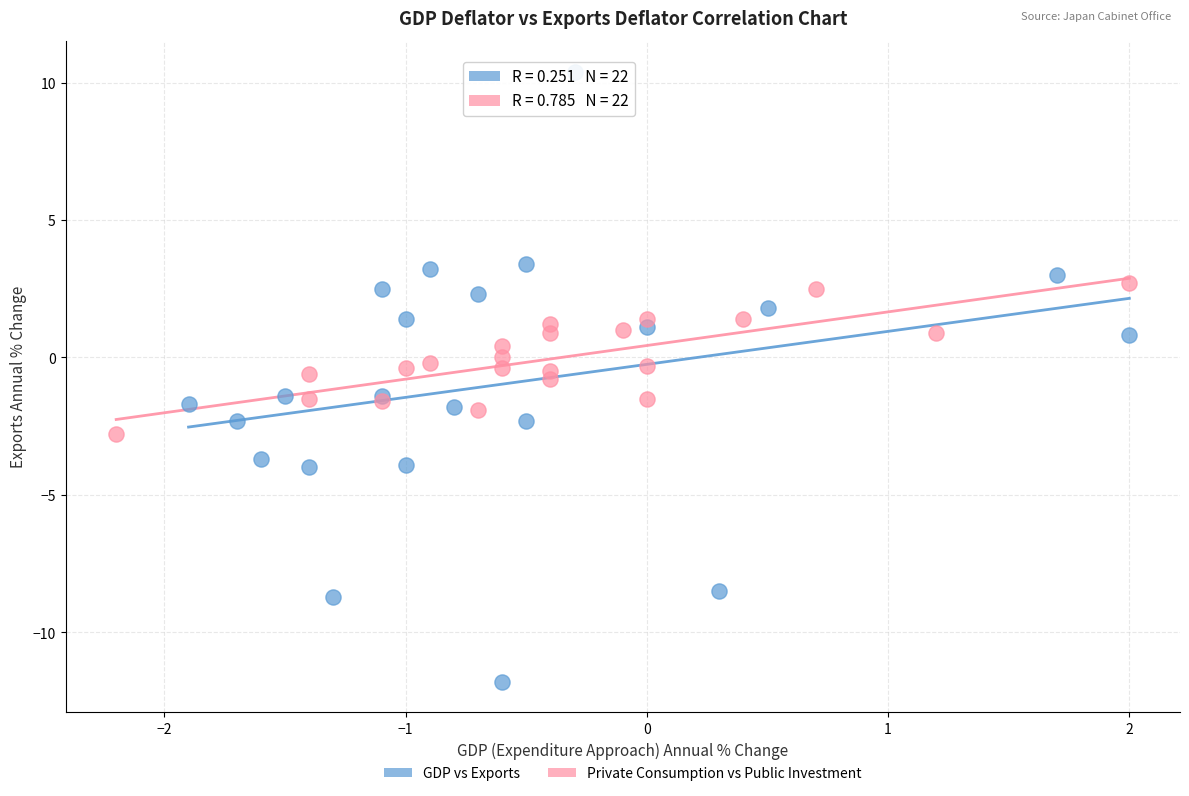

What are all the series names shown in the legend?

GDP vs Exports, Private Consumption vs Public Investment